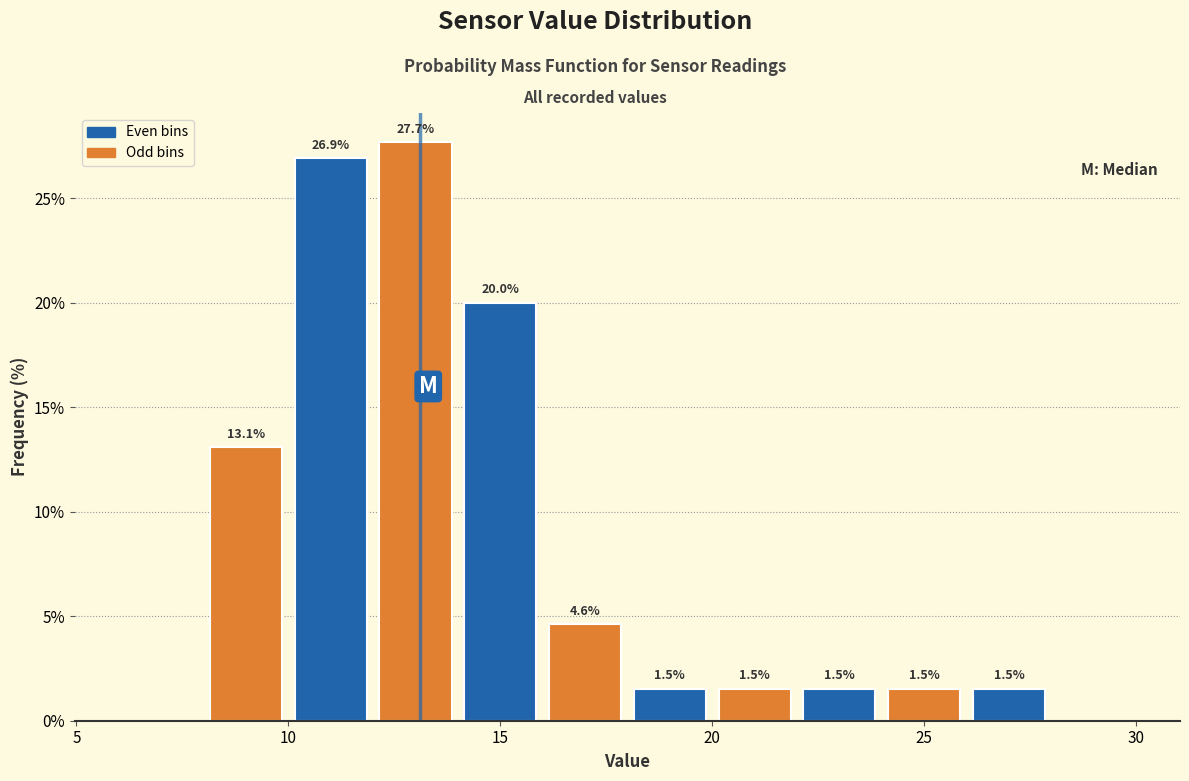

Over which range of the x-axis is the bar tallest?

12 to 14